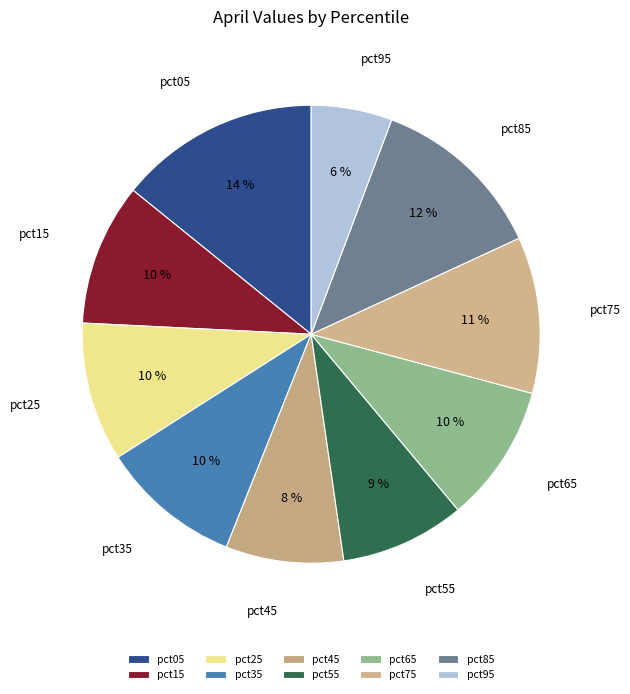

To the nearest percent, what portion does pct85 represent?

12%